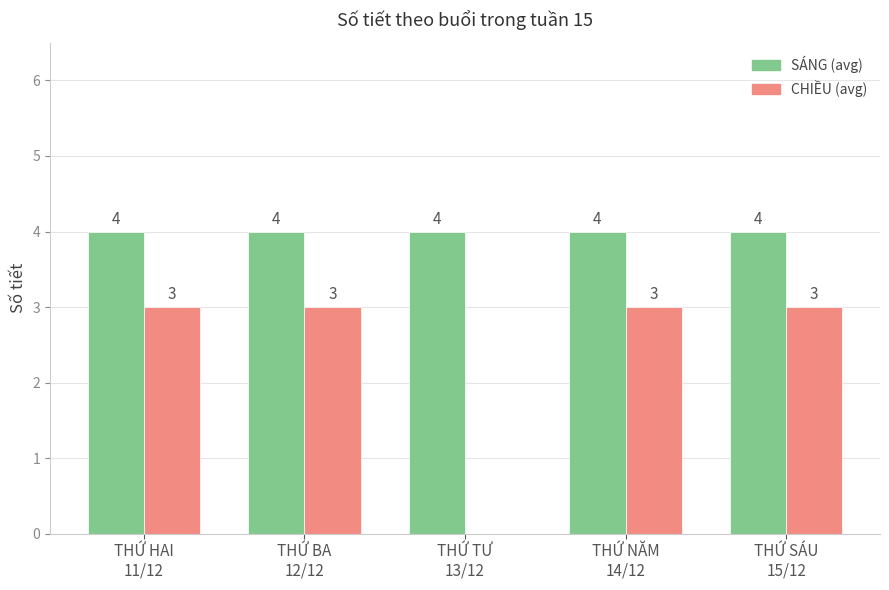

What is the maximum value shown in the chart?

4